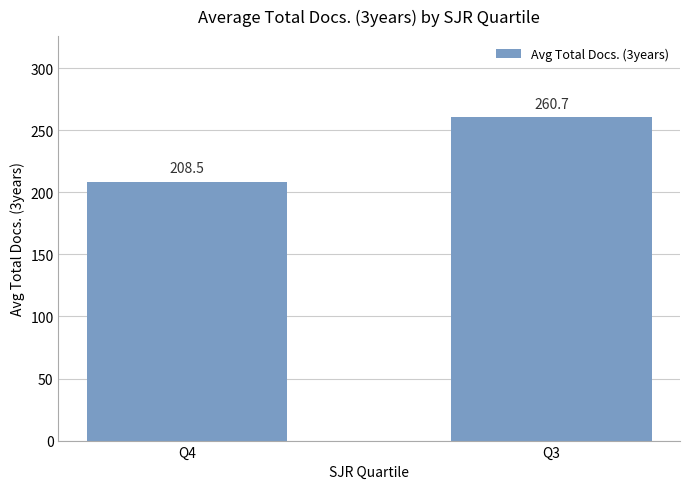

The value at Q3 is 443.1. True or false?

False